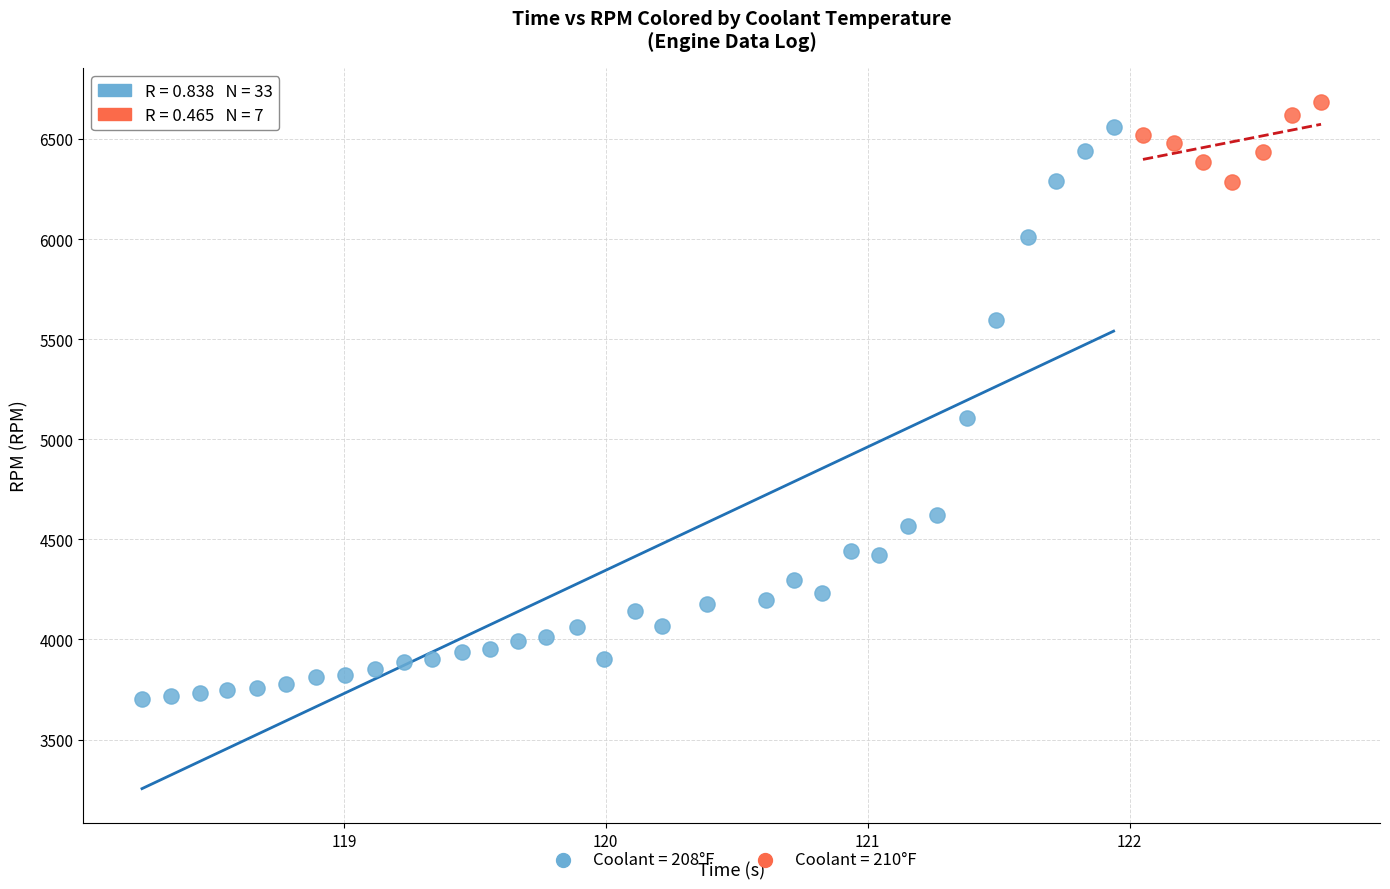

Which series has the widest spread of Y values?

Coolant = 208°F